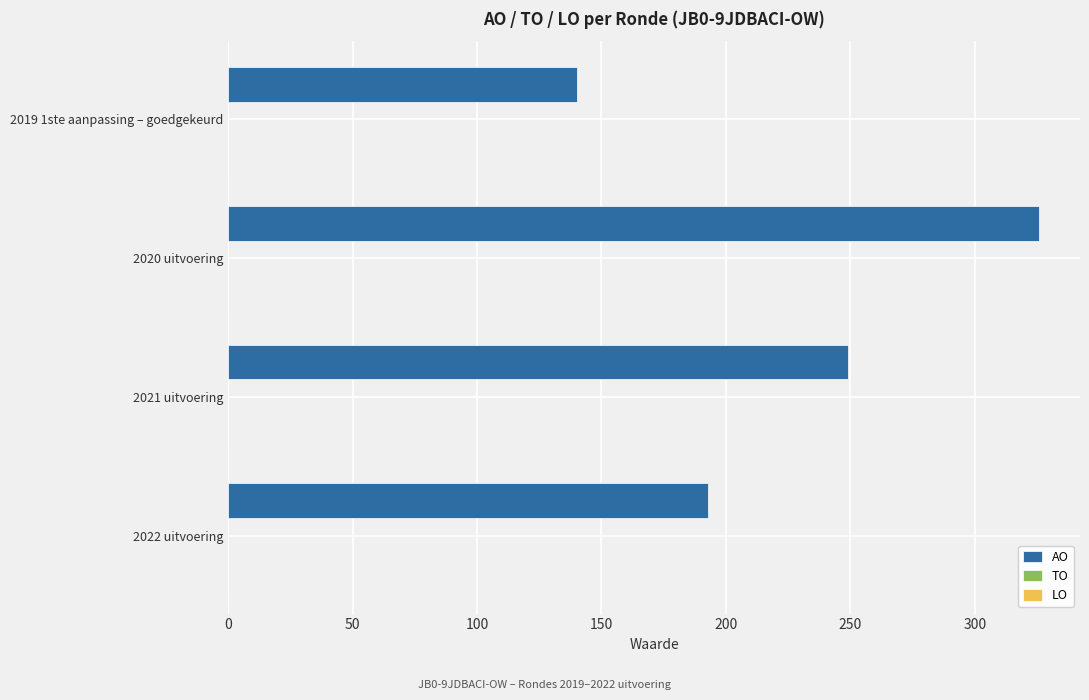

What is the difference between the values at 2019 1ste aanpassing – goedgekeurd and 2022 uitvoering?

53